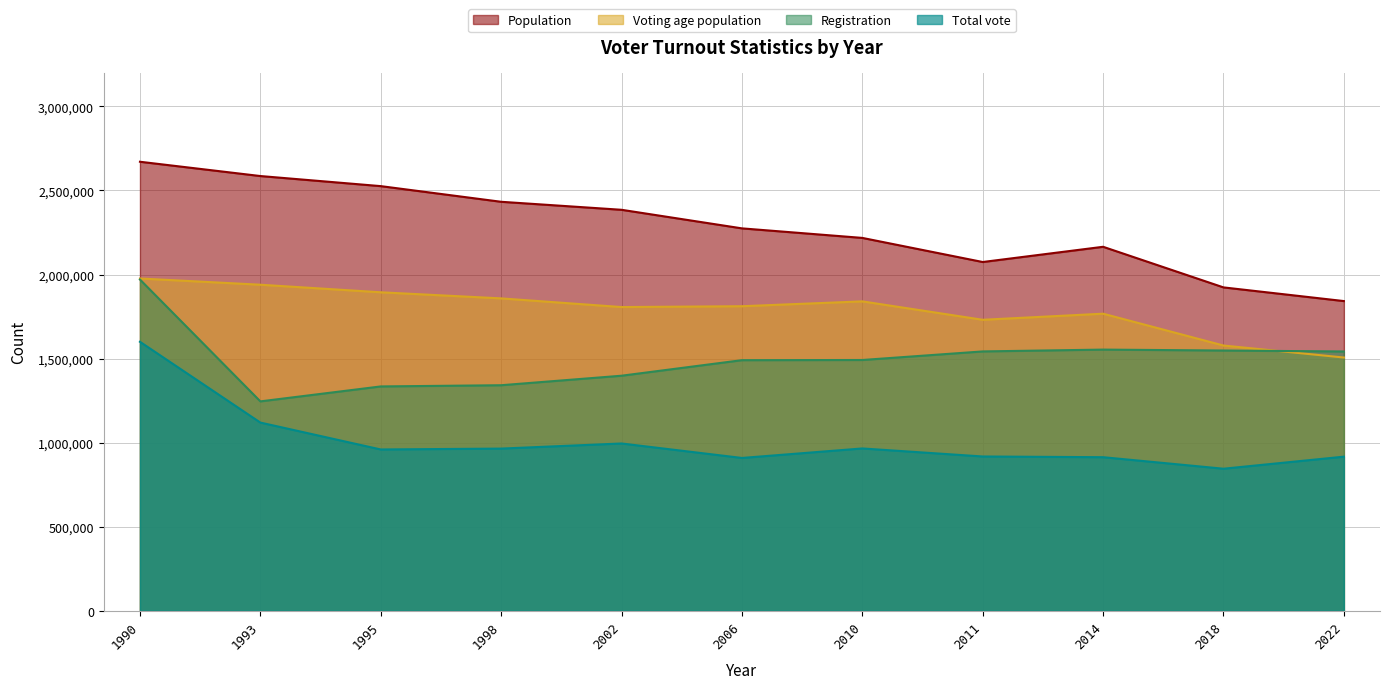

Which series has the largest total across all categories?

Population